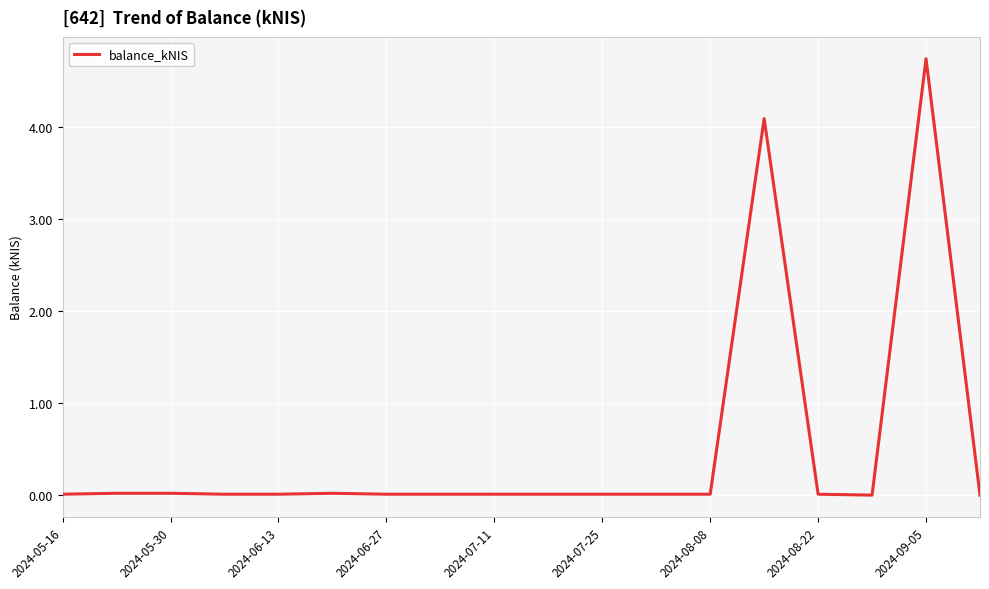

Does the chart have visible grid lines?

Yes